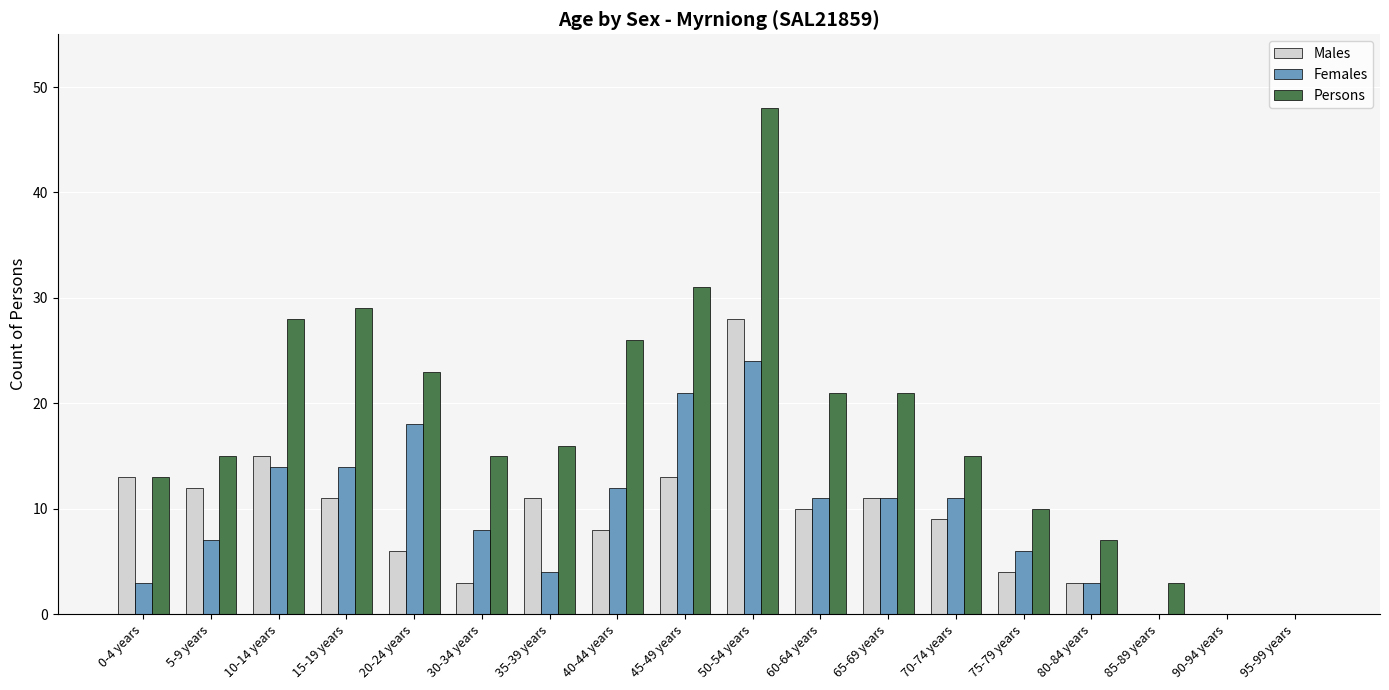

How many groups of bars are there?

18